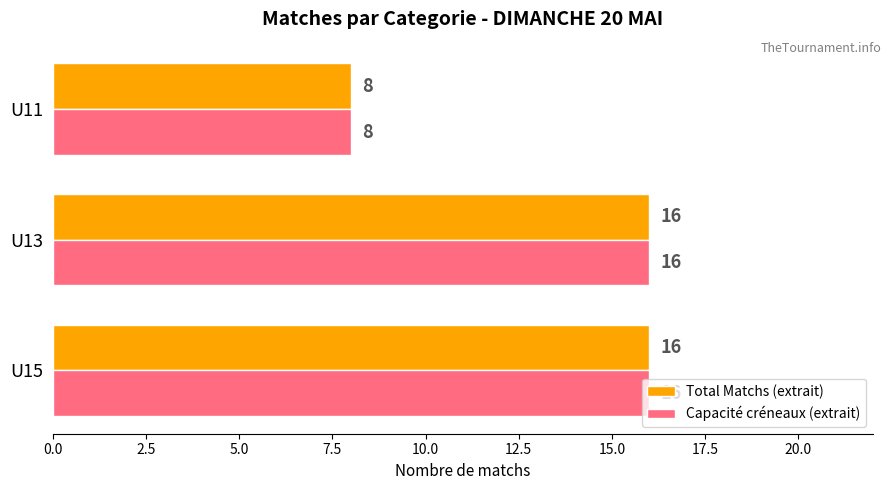

How many values in the Capacité créneaux (extrait) series are below 16?

1